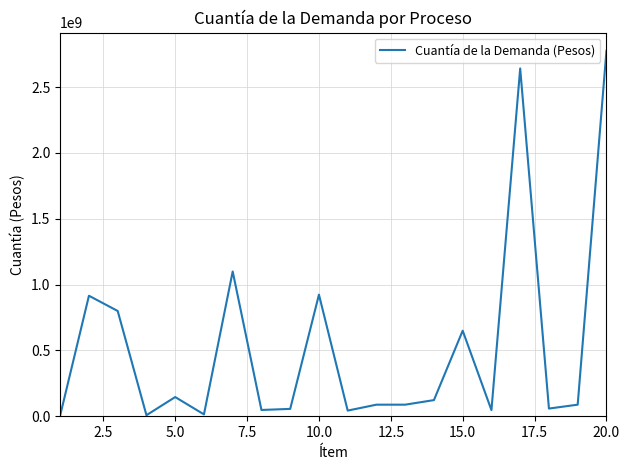

What is the greatest value displayed?

2775587443